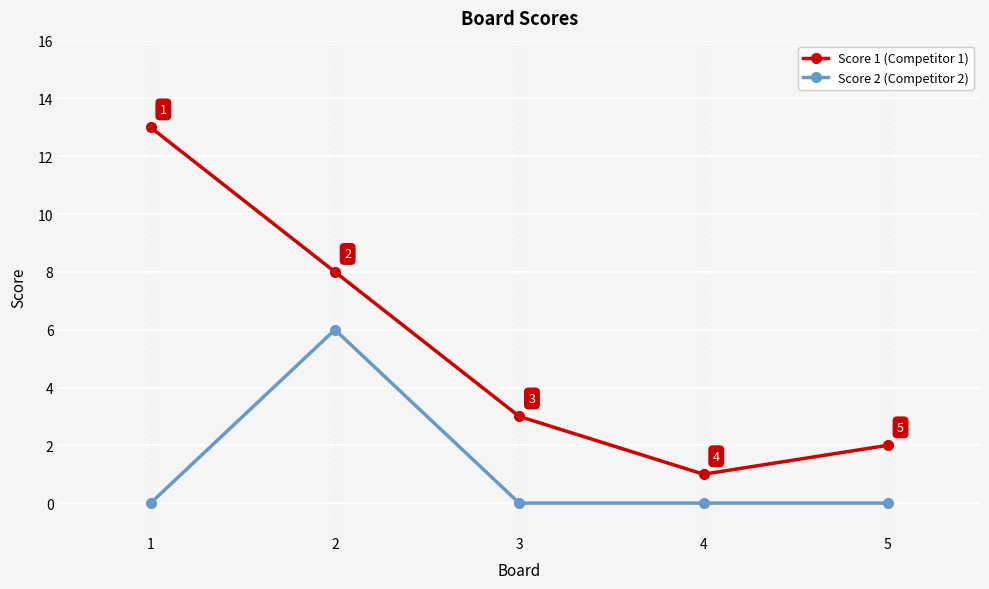

Which series has the widest spread of values?

Score 1 (Competitor 1)